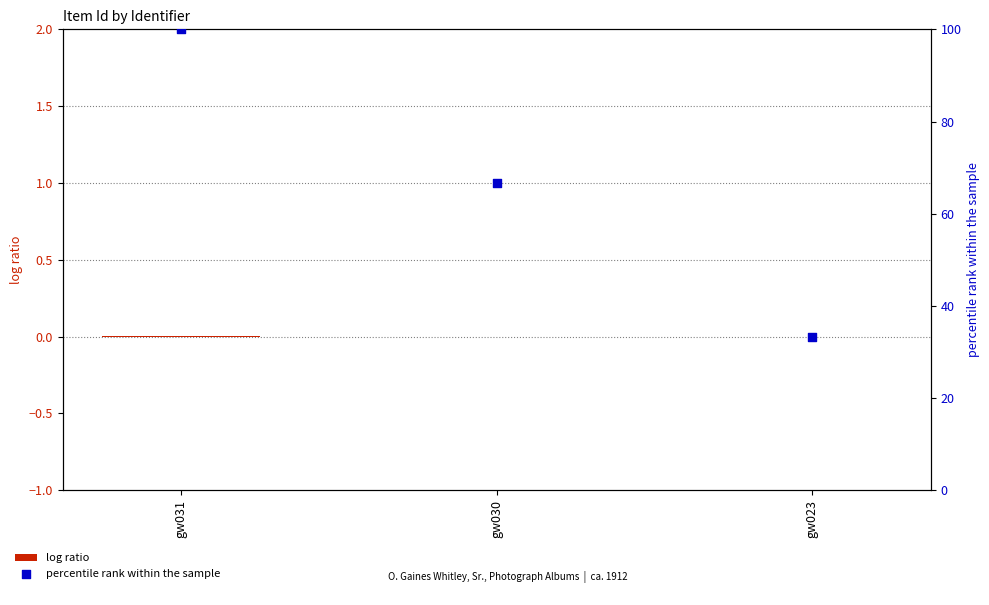

What are all the series names shown in the legend?

log ratio, percentile rank within the sample